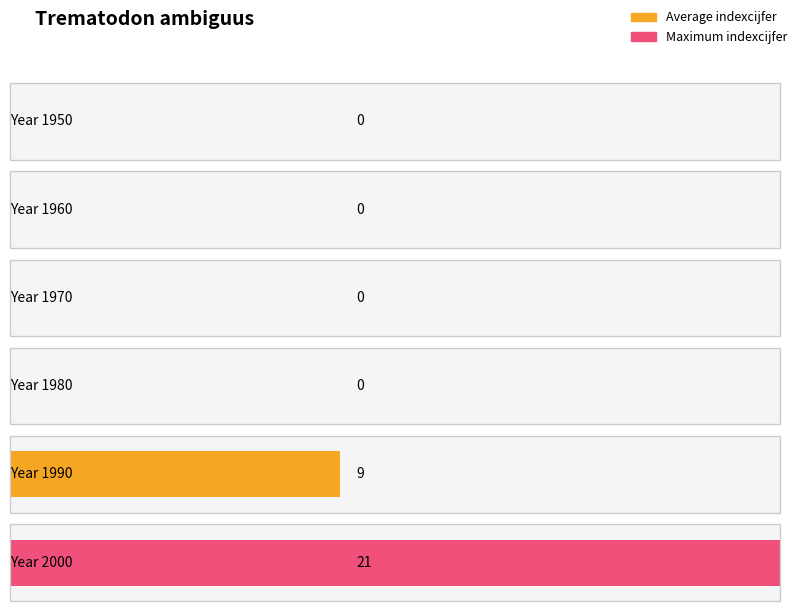

Rank the categories by value from lowest to highest.

1950, 1960, 1970, 1980, 1990, 2000